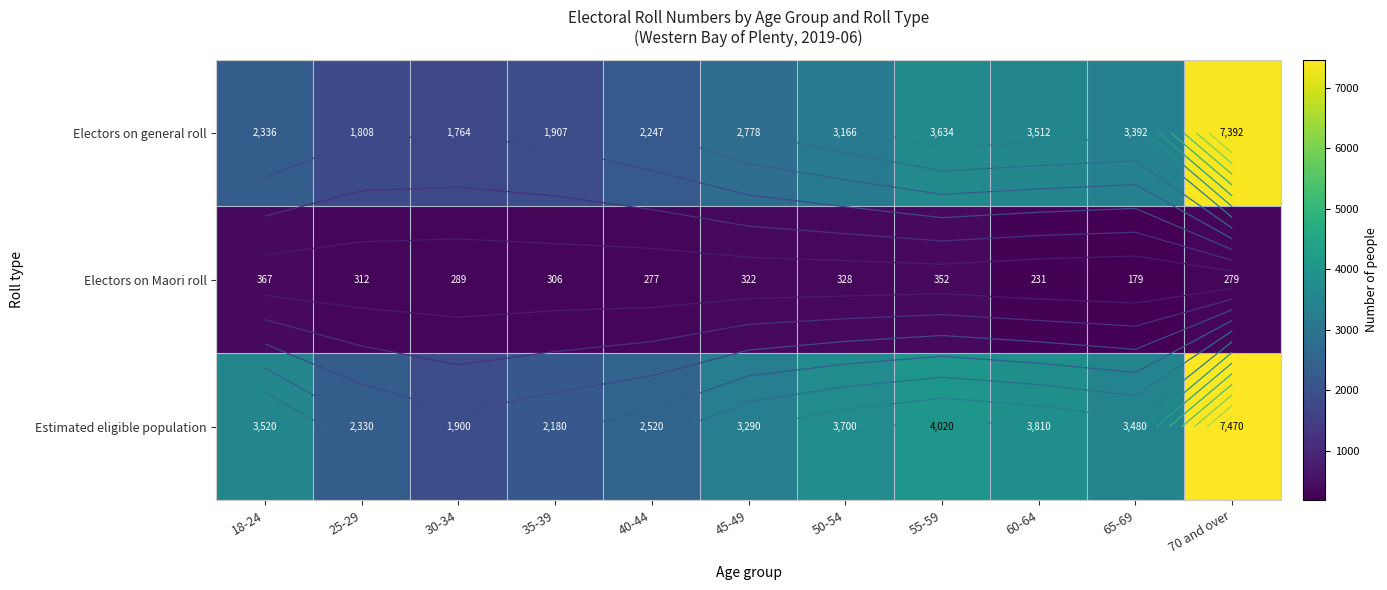

What is the sum of all Electors on general roll values?

33936